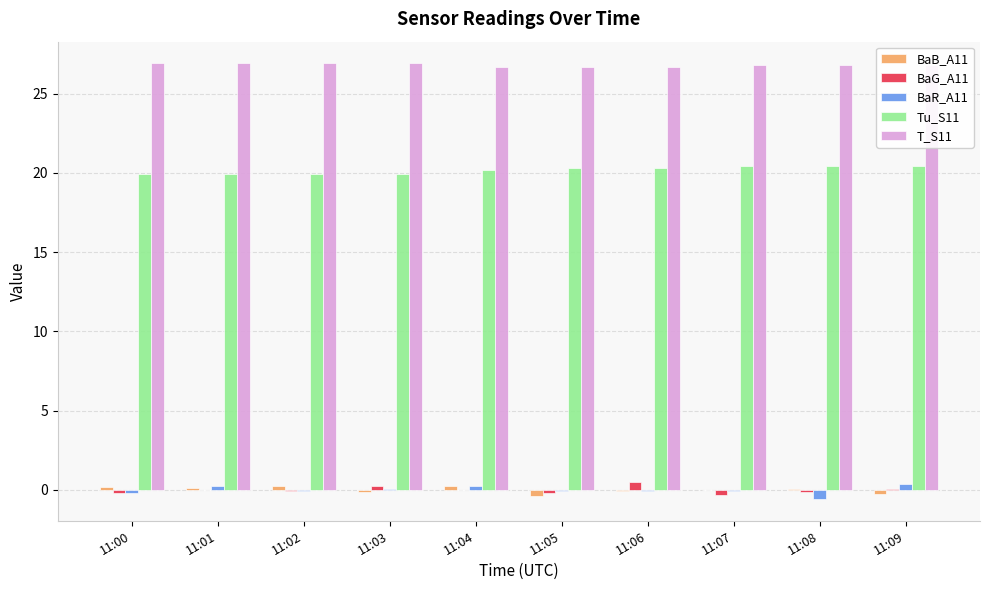

Which series has the largest total across all categories?

T_S11